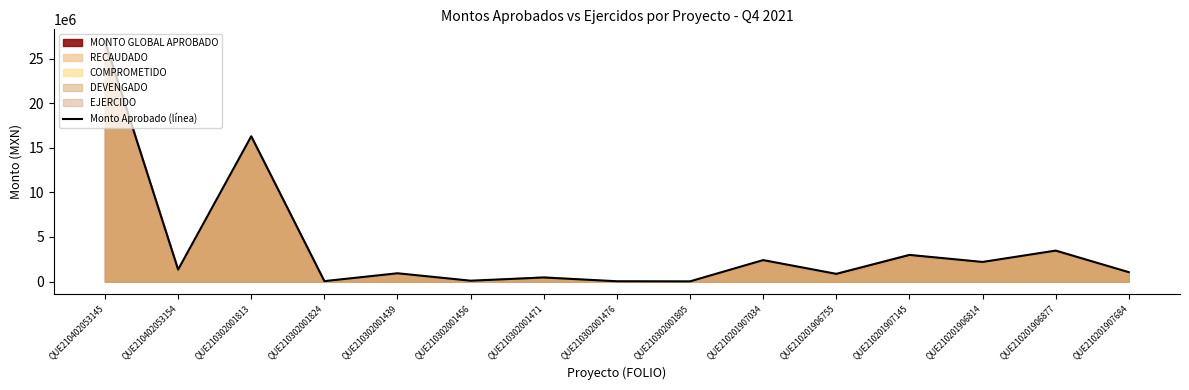

What is the value of the 15th point from the left?

1051681.9